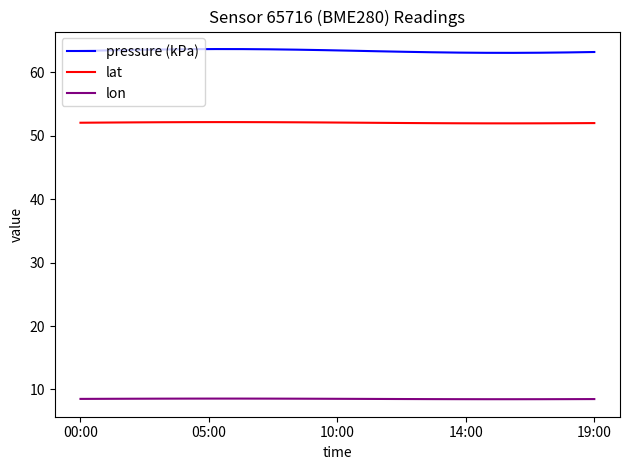

What is the maximum value shown in the chart?

63.7